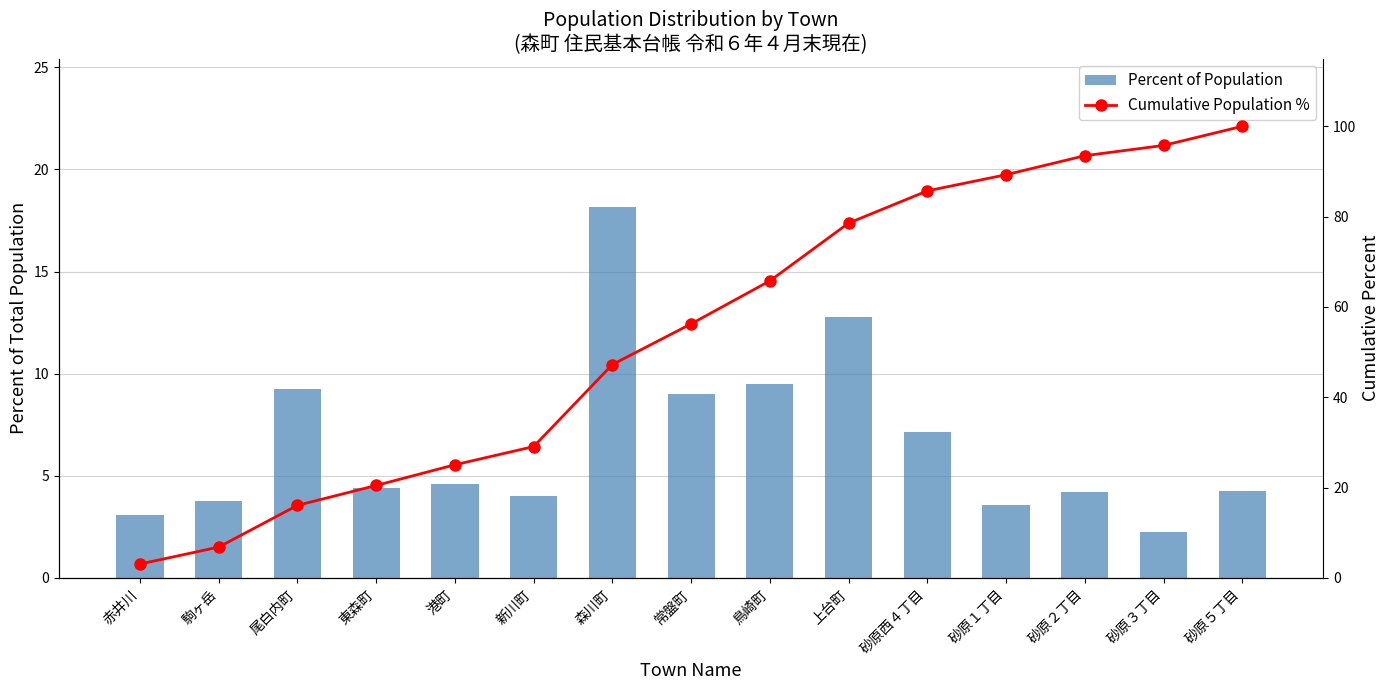

Which series has the widest spread of values?

Cumulative Population %